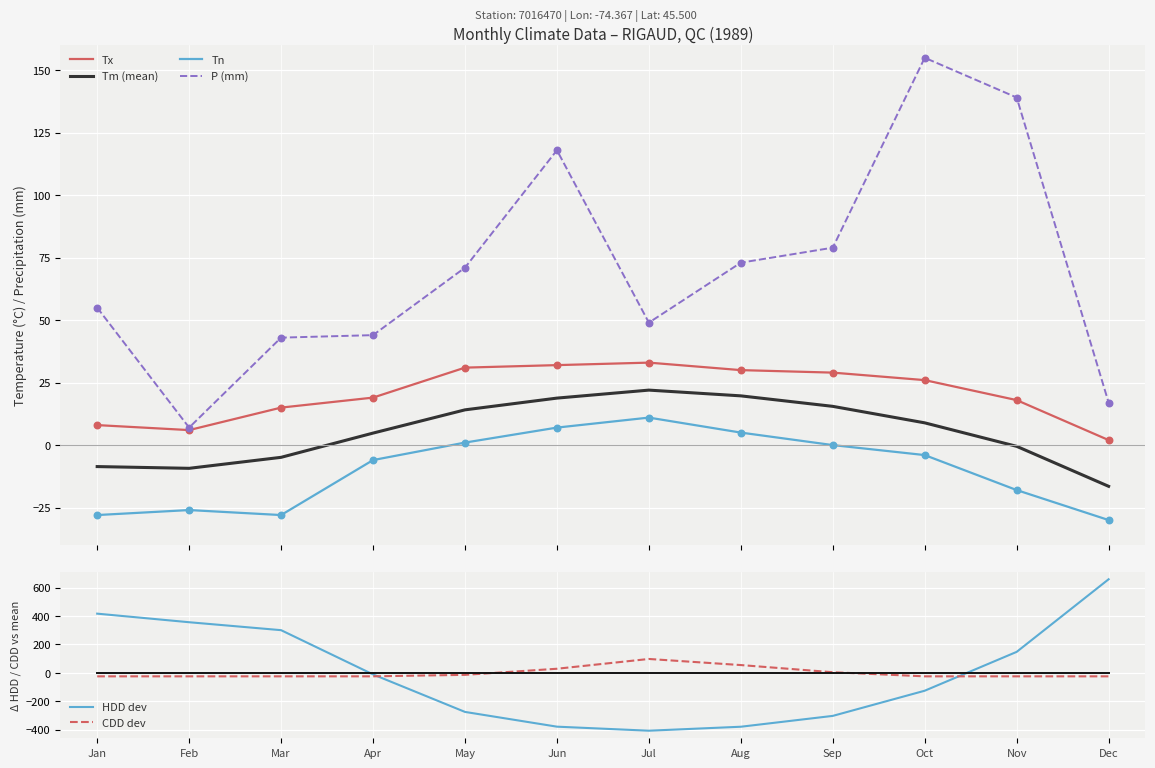

At which category is the sum across all series the highest?

Dec